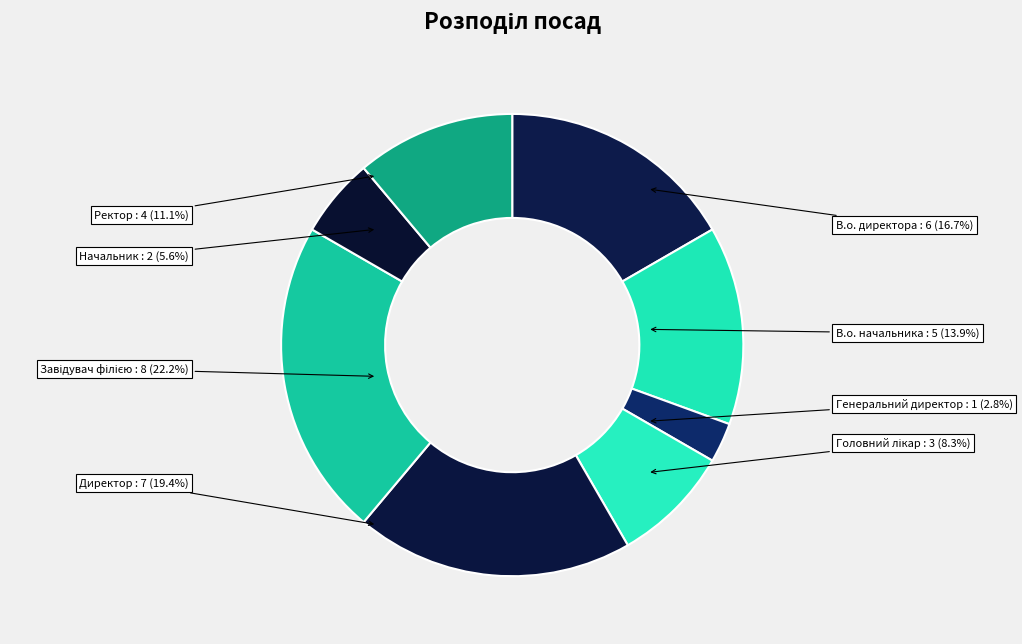

Which slice is the smallest?

Генеральний директор